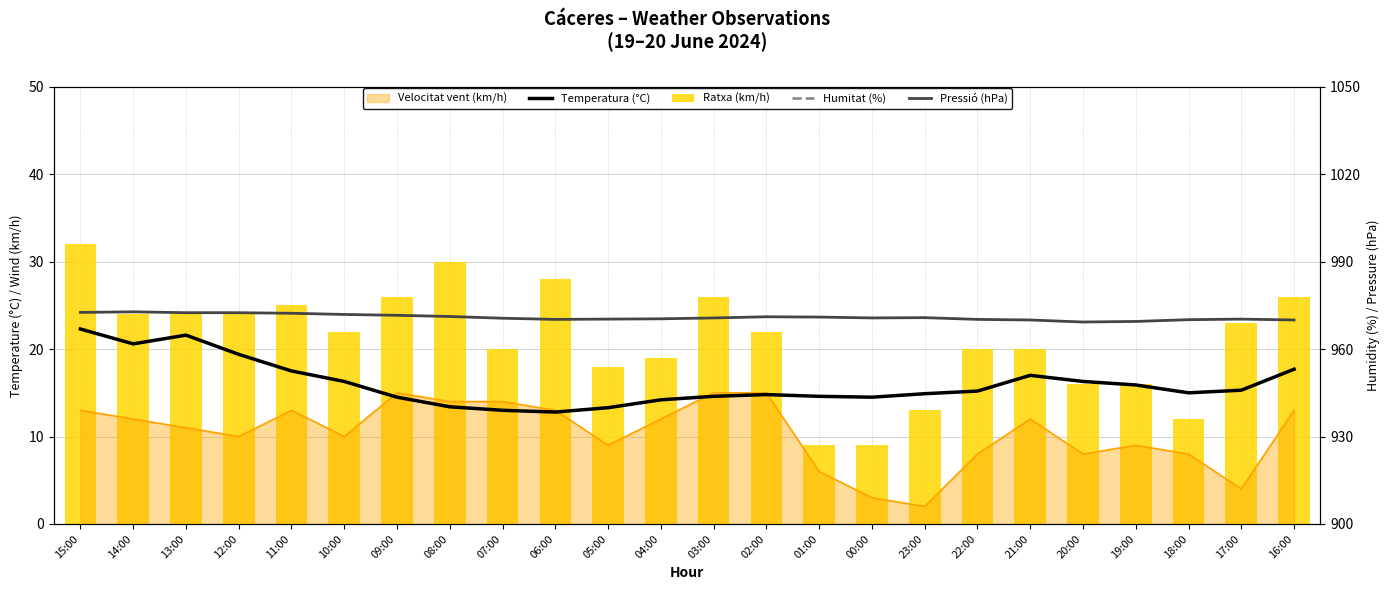

What is the difference between the maximum and minimum values in the Pressió (hPa) series?

3.5